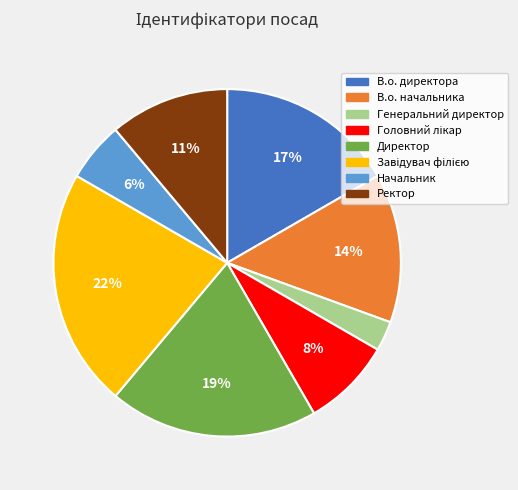

To the nearest percent, what is the difference between the largest and smallest slice percentages?

19%